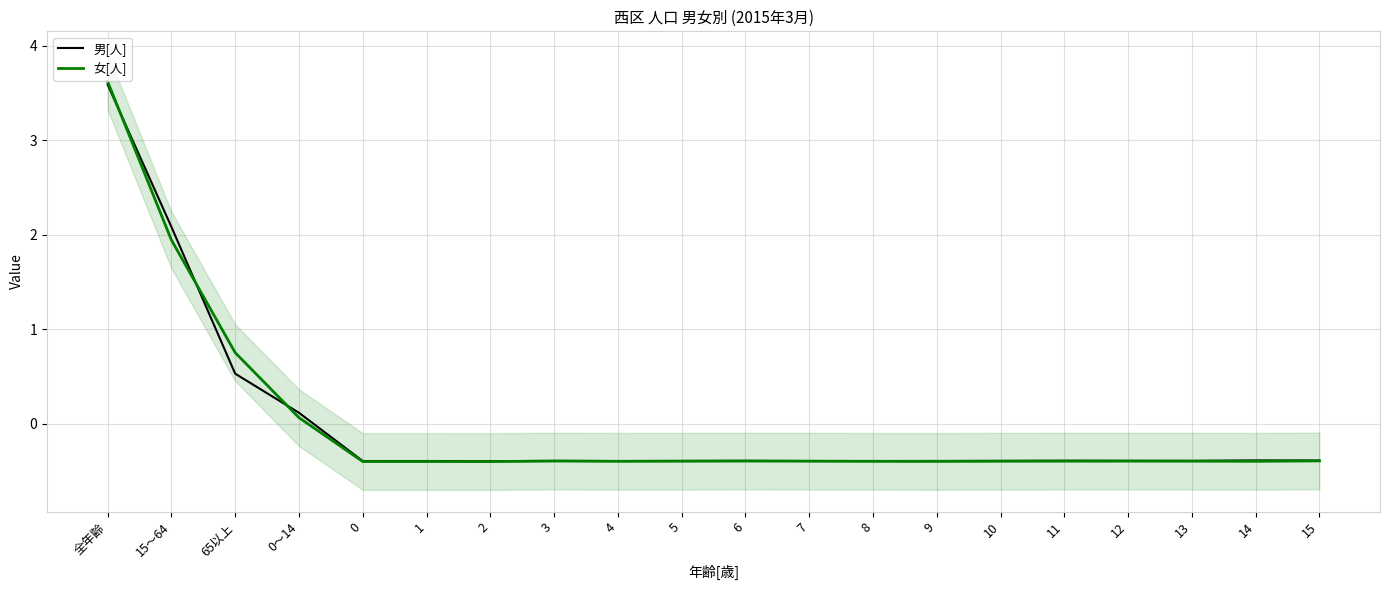

True or false: 男[人] has more than 0 points higher than both neighbors.

True